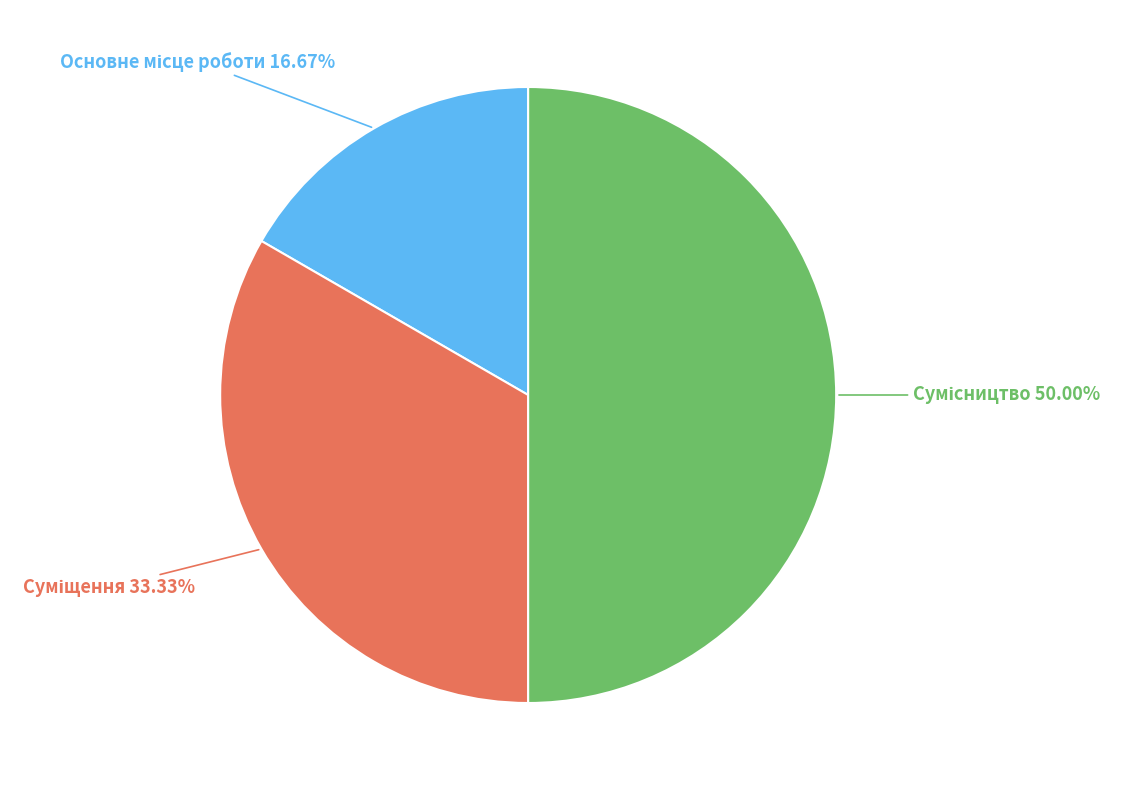

Combined, what portion of the pie is Суміщення and Сумісництво?

83.3%